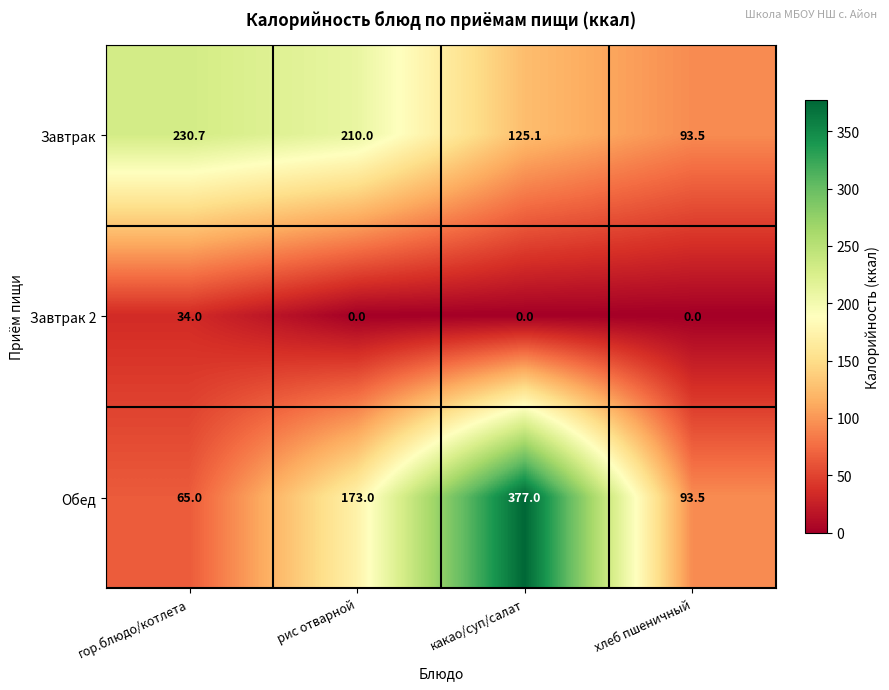

What is the maximum value for Завтрак?

230.7